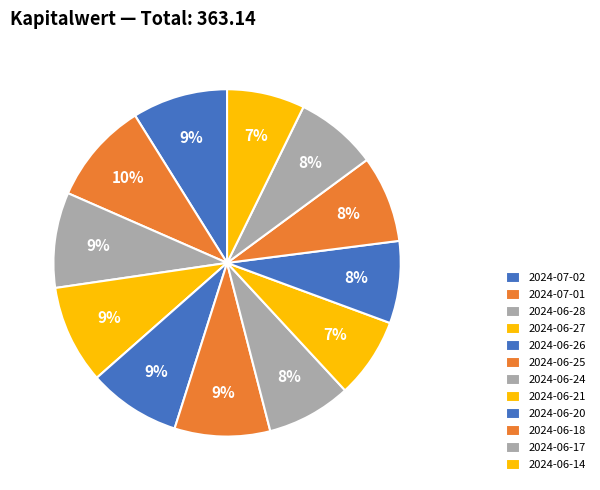

Does 2024-06-17 represent more than half of the total?

No